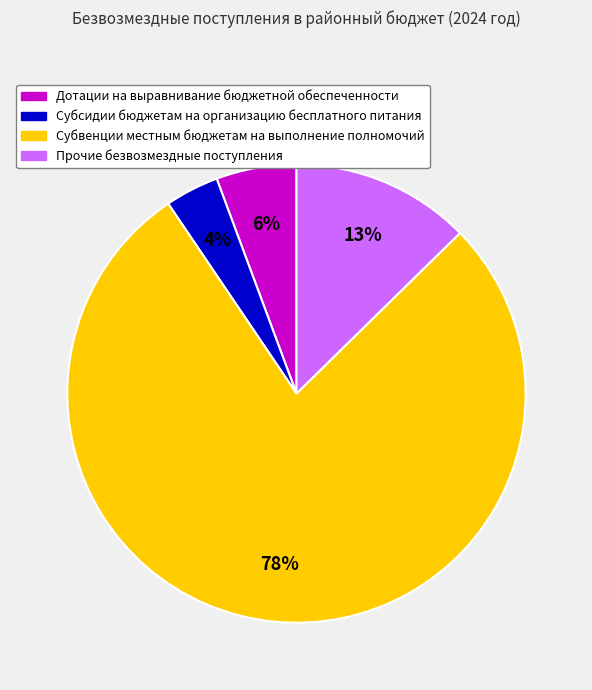

To the nearest percent, what is the average slice percentage?

25%